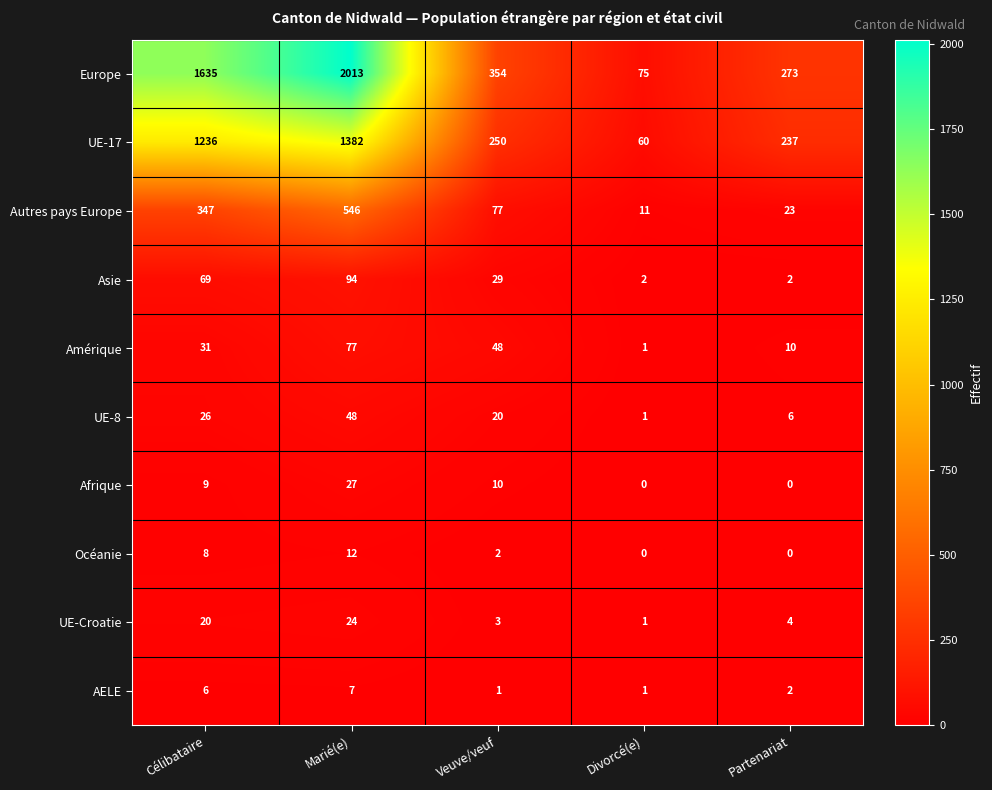

What is the difference between the maximum and minimum values in the Amérique series?

76